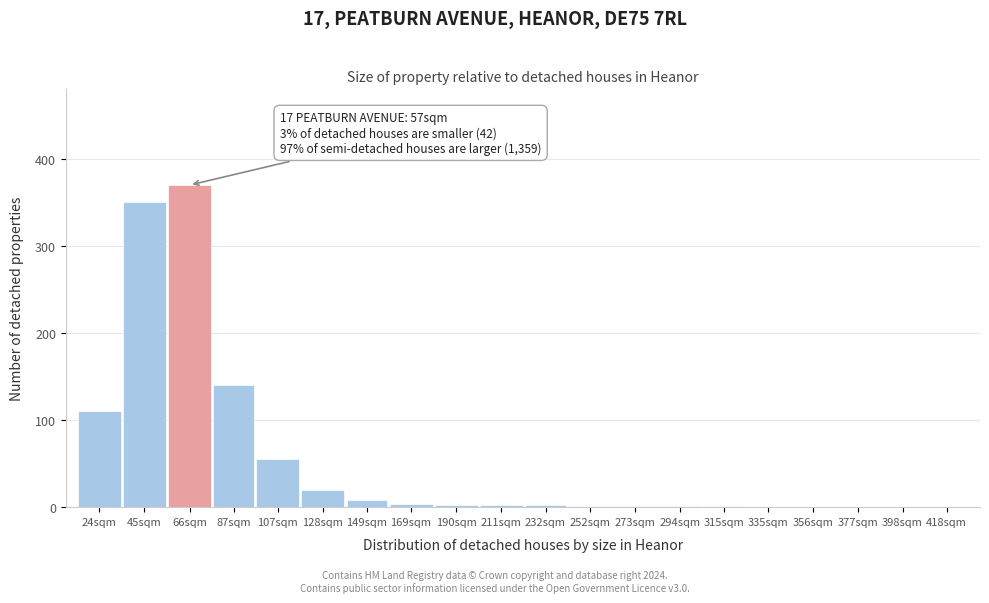

Where is the data nearest to the value 185?

87sqm